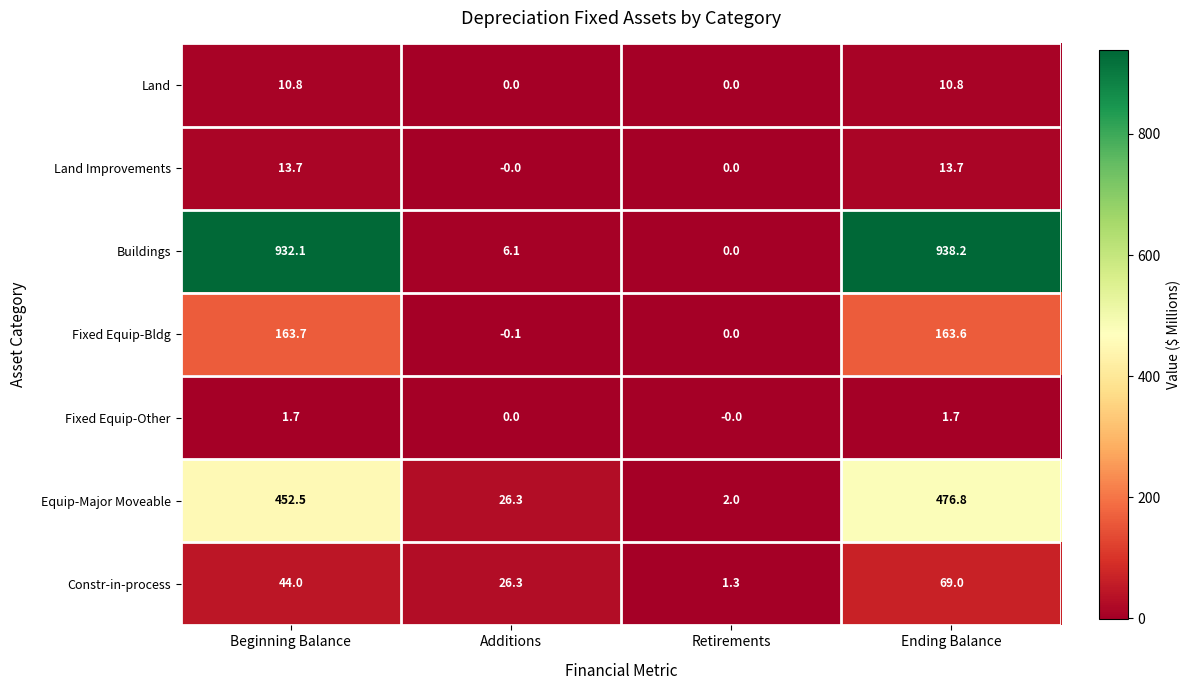

At which label does Buildings first exceed 932?

Beginning Balance